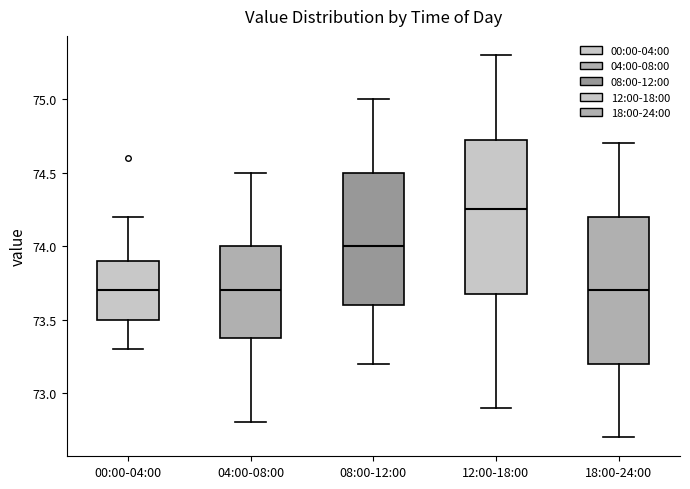

Which box's median line is the highest?

12:00-18:00